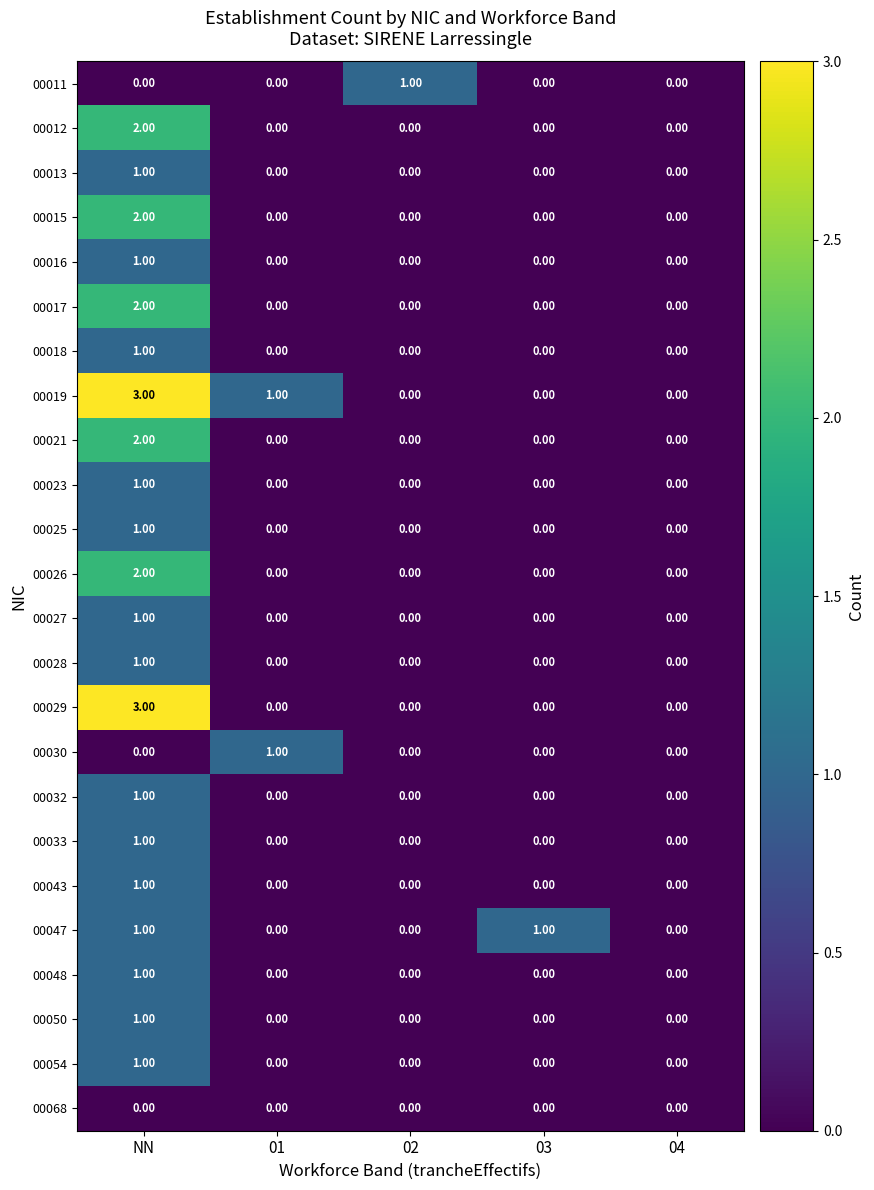

What is the difference between the maximum and second lowest values in the 00029 series?

3